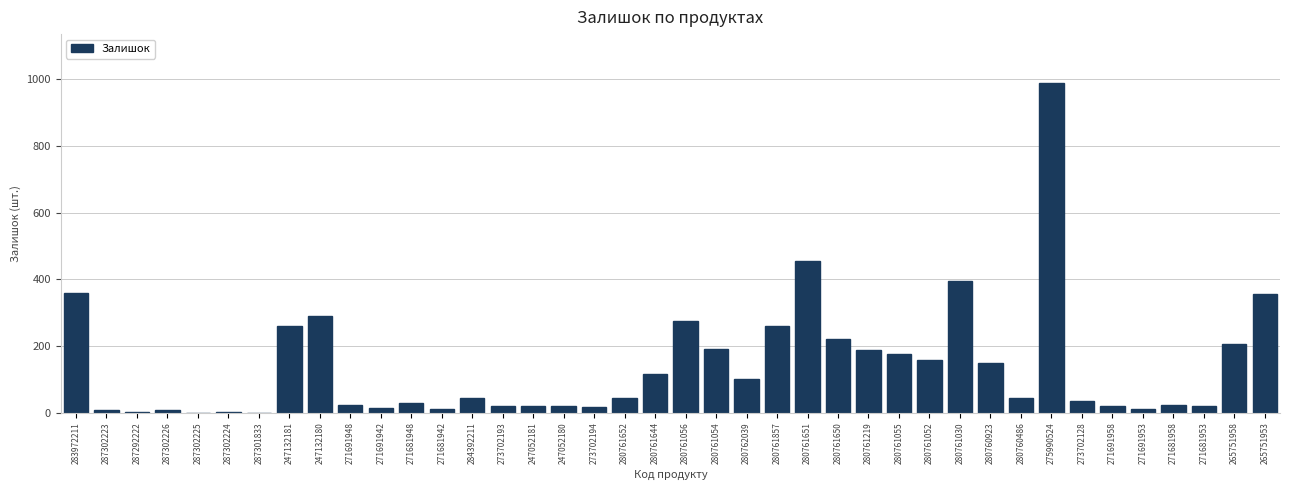

What is the greatest value displayed?

988